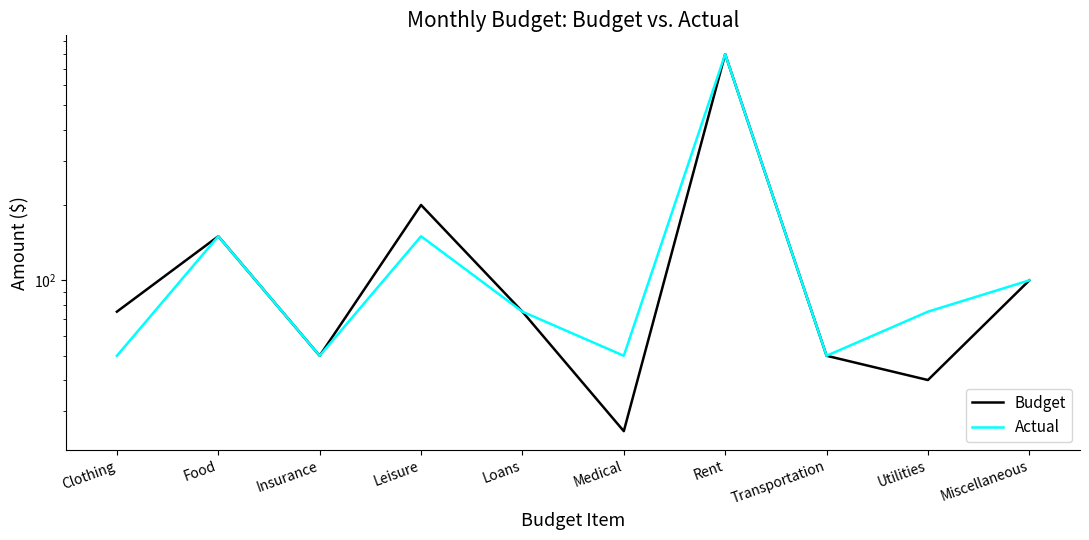

Does the chart have visible grid lines?

No